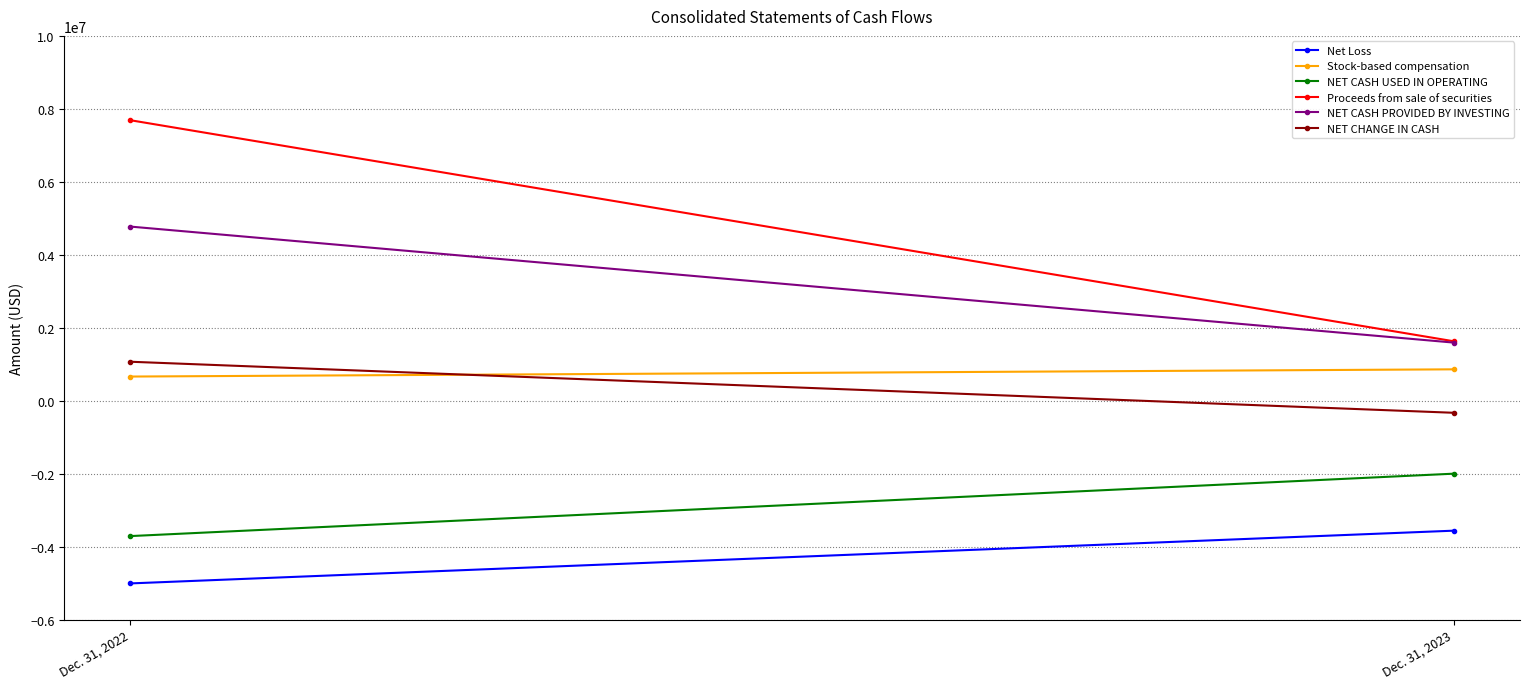

What is the approximate value of NET CHANGE IN CASH at Dec. 31, 2022, to the nearest 100?

1072700